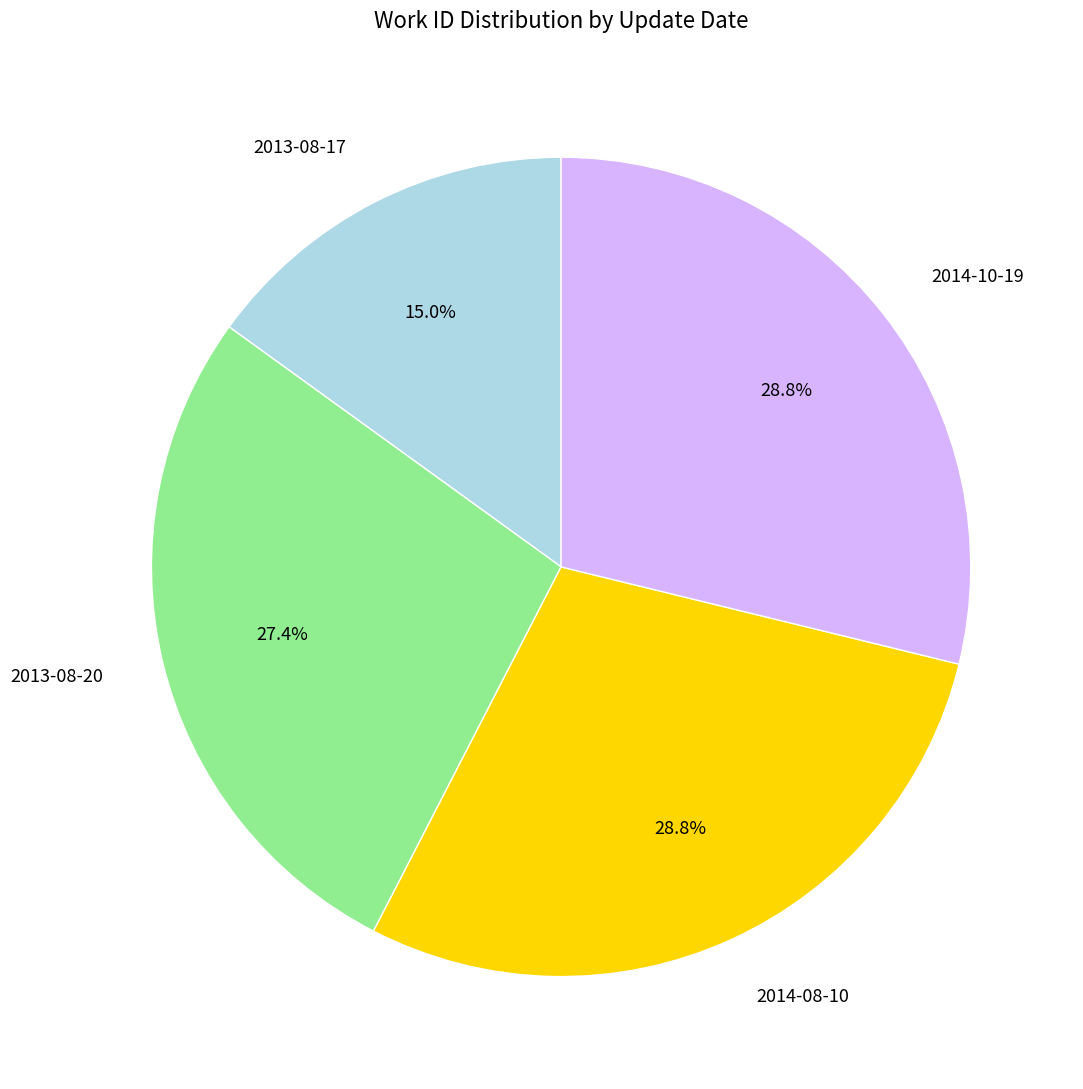

To the nearest percent, what is the average slice percentage?

25%